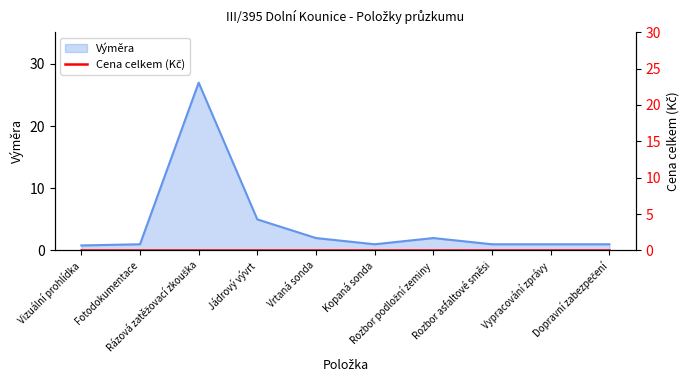

At which category does the chart reach its peak across all series?

Rázová zatěžovací zkouška